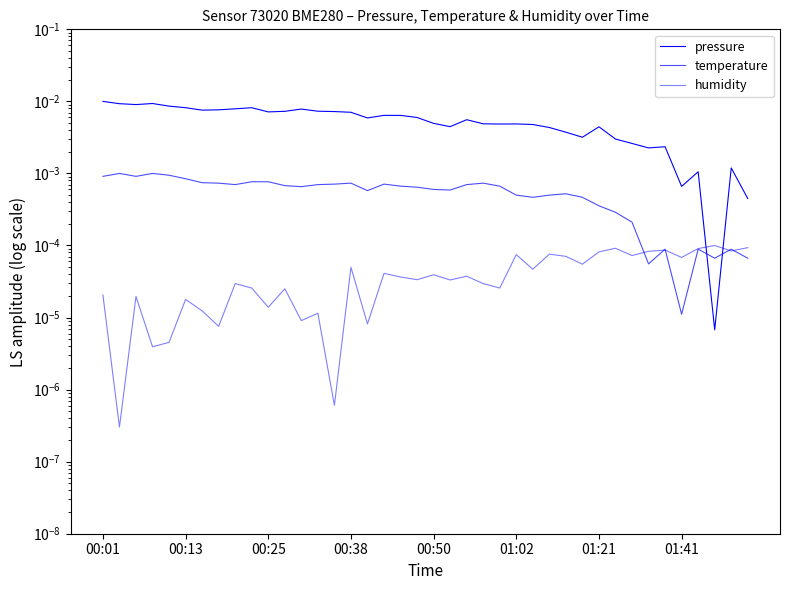

How many lines are shown in the chart?

3